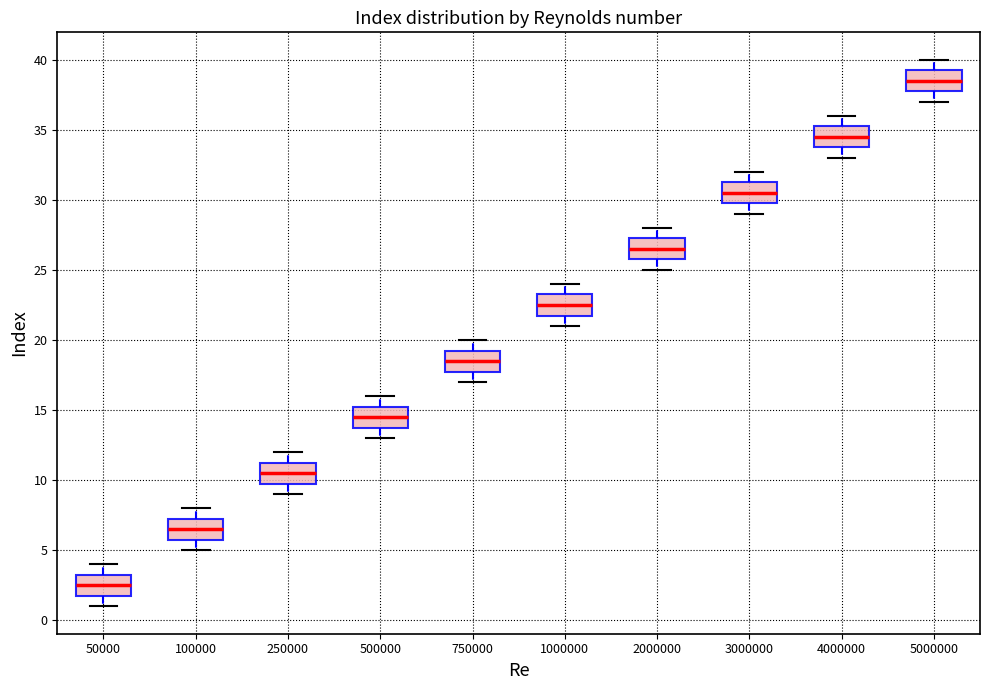

Which box has the lowest median line?

50000